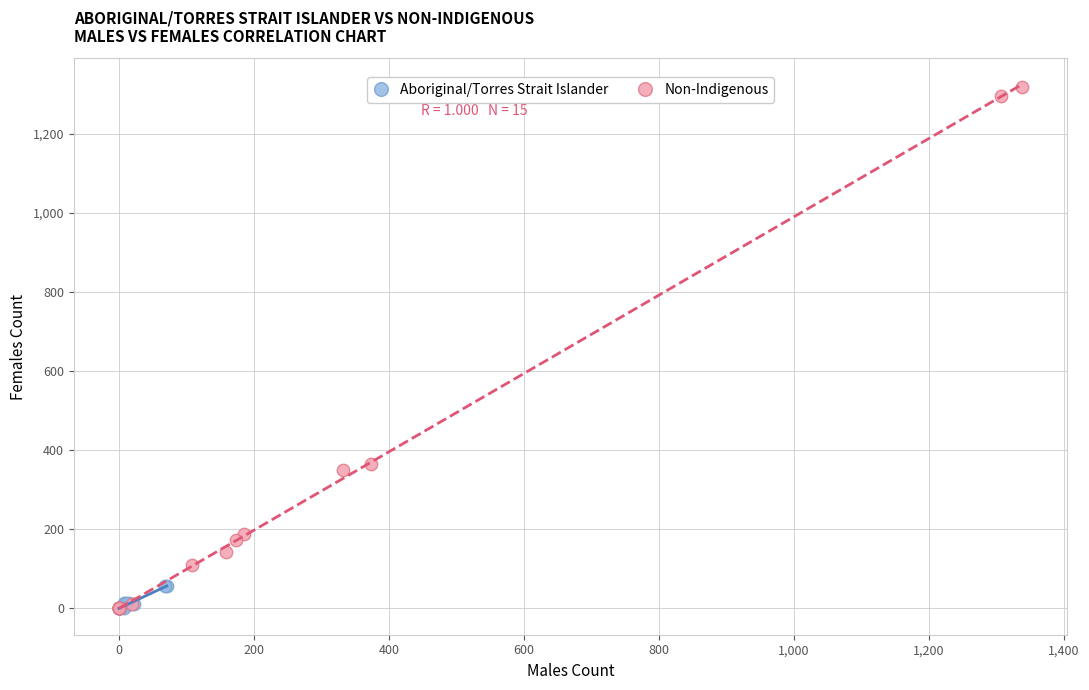

What are all the series names shown in the legend?

Aboriginal/Torres Strait Islander, Non-Indigenous